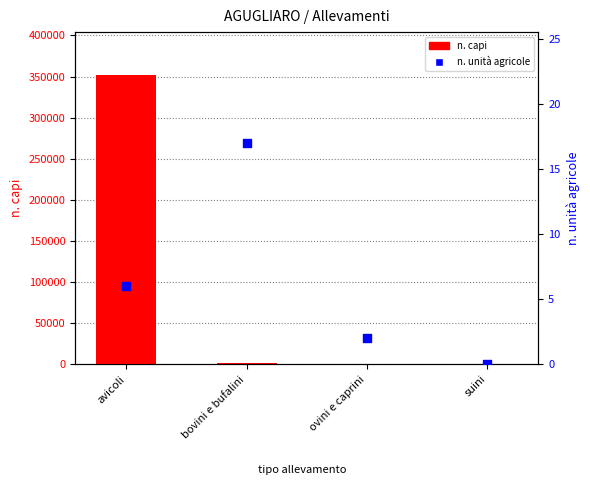

What is the total value across all series at avicoli?

351406